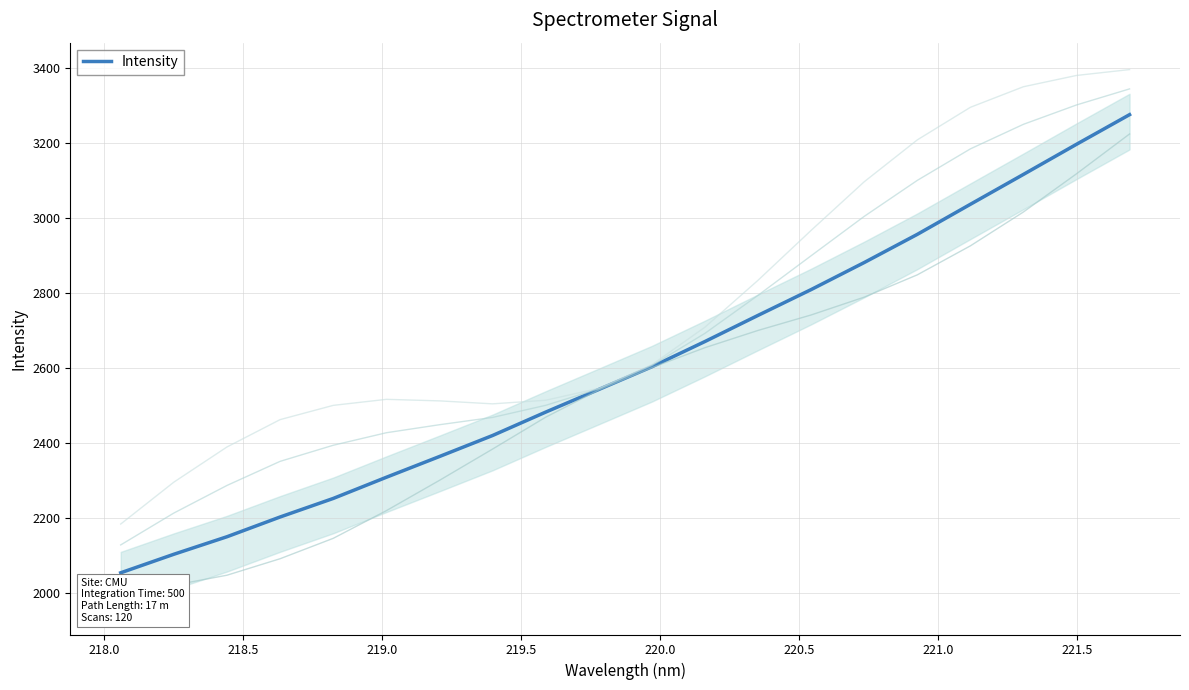

What is the lowest value of the Intensity series?

2054.2